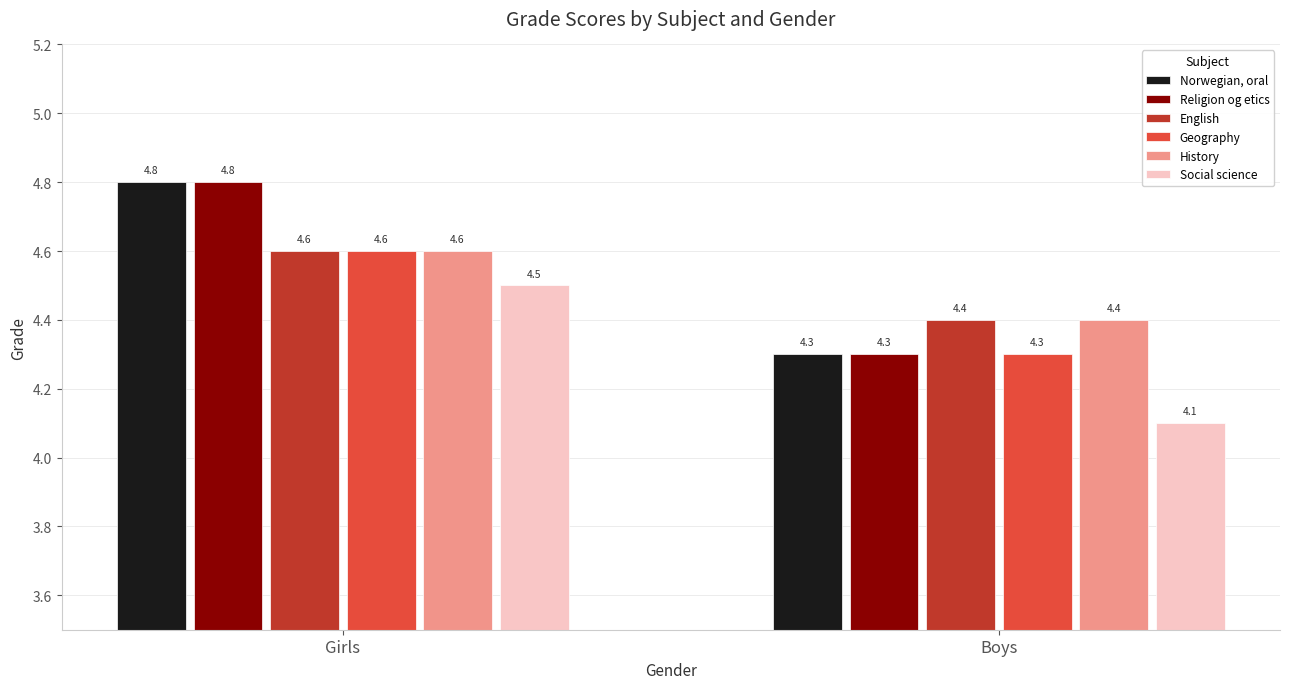

At which category is the sum across all series the highest?

Girls